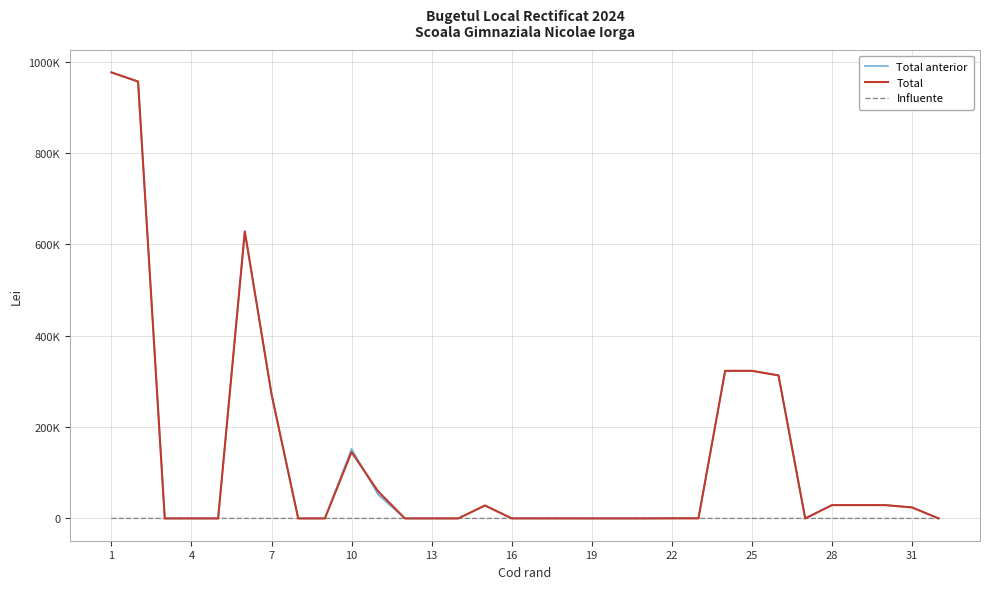

Which series ends up on top after the final intersection of Total and Total anterior?

Total